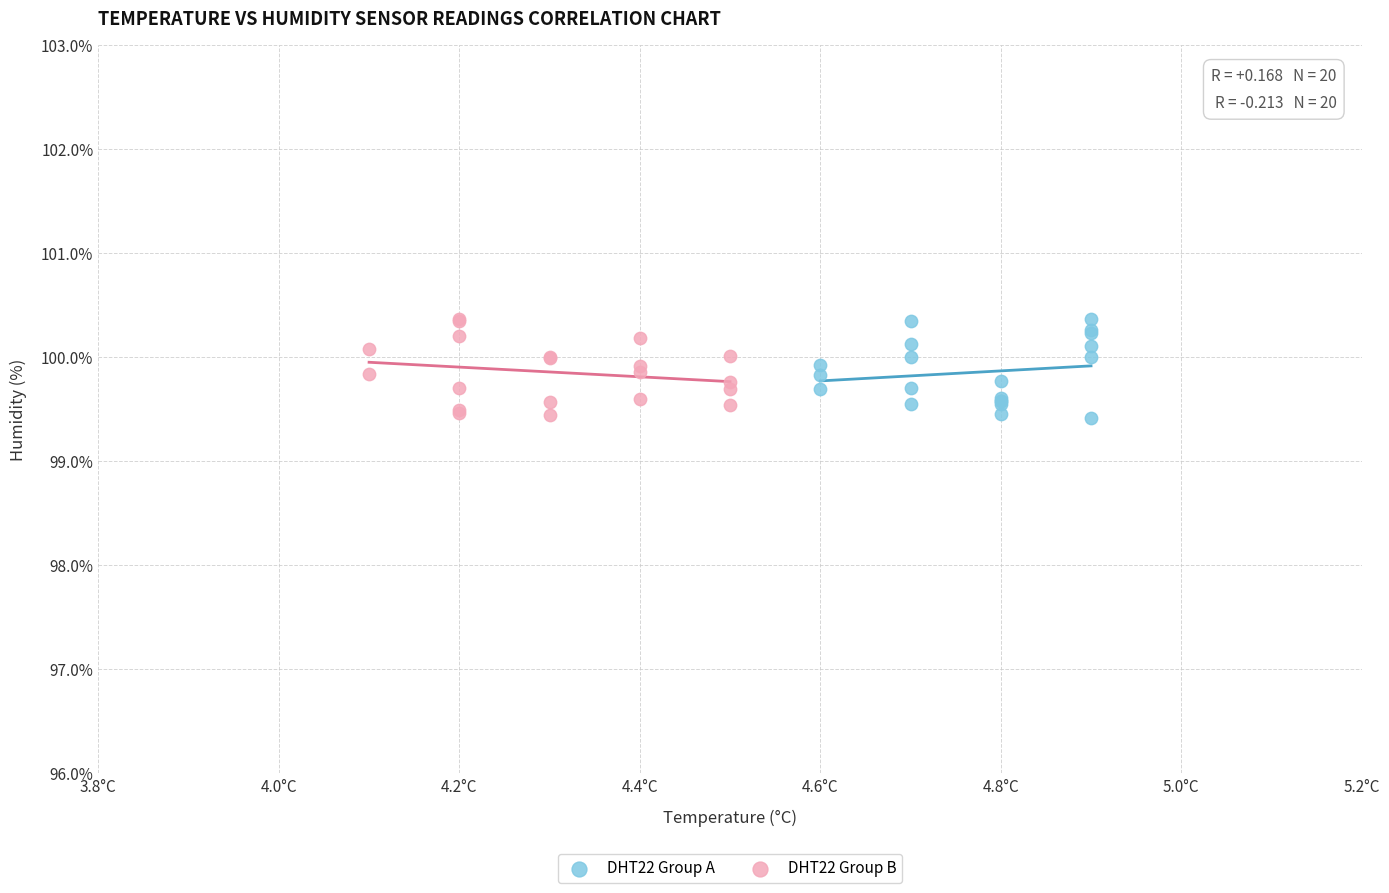

What are all the series names shown in the legend?

DHT22 Group A, DHT22 Group B